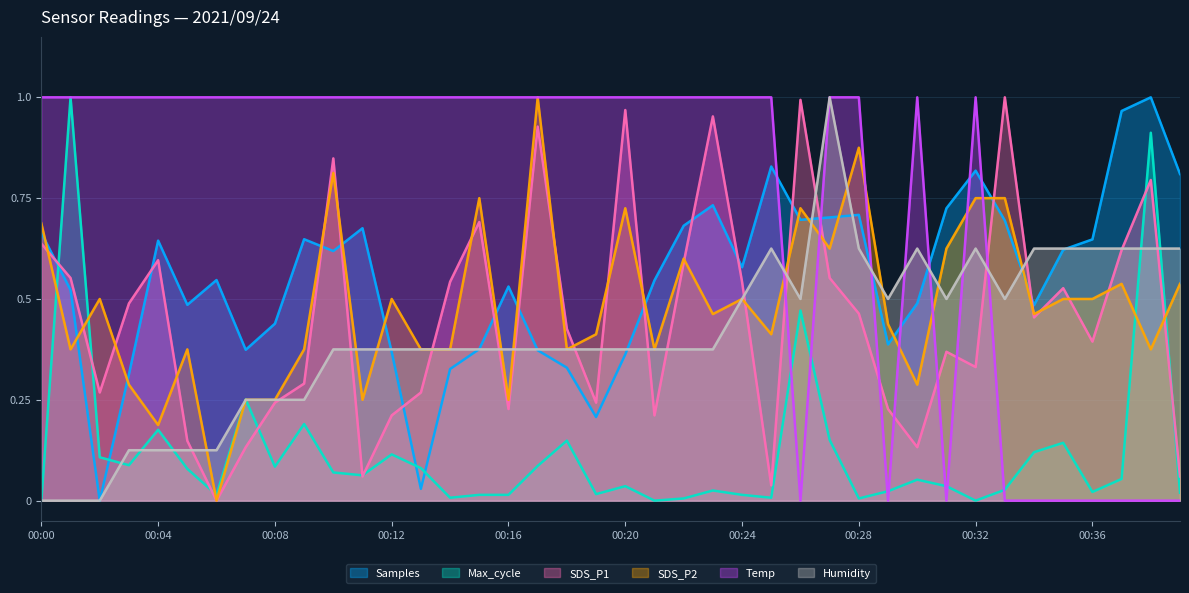

At which category does Humidity reach its first local valley?

00:26